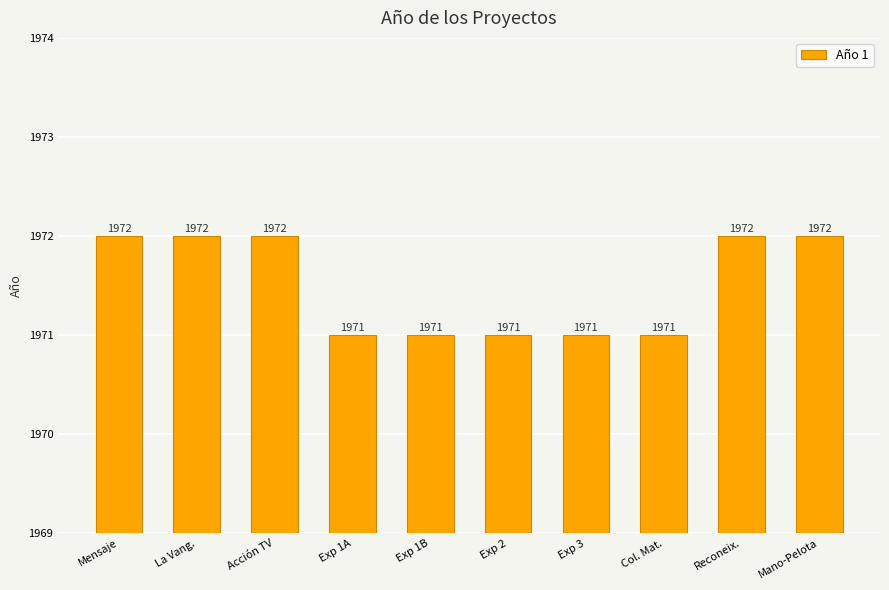

What is the change in value from Mensaje to Exp 1B?

-1